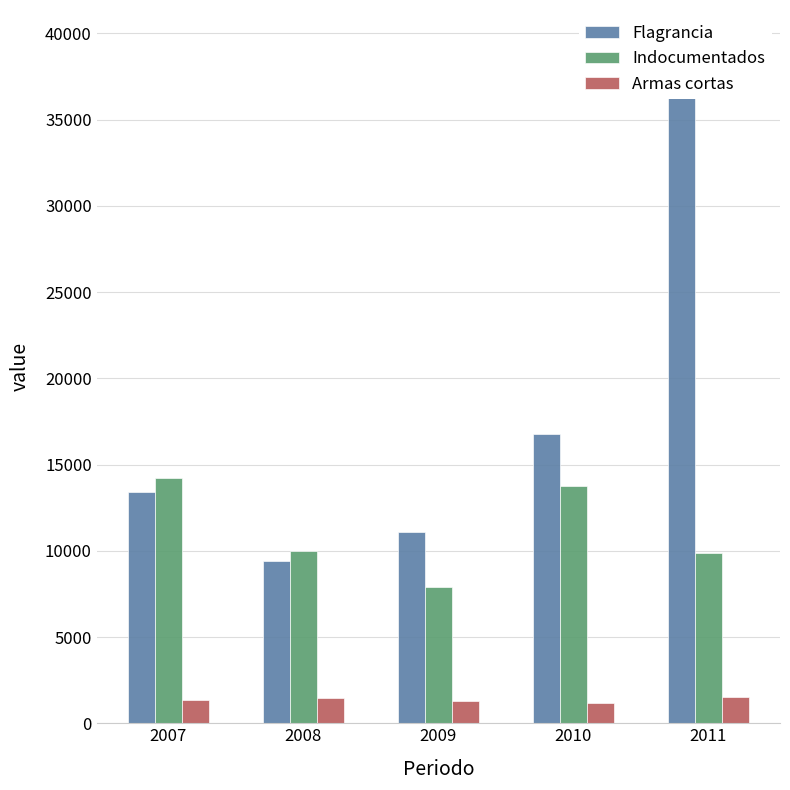

List the labels in order of Flagrancia value, largest first.

2011, 2010, 2007, 2009, 2008